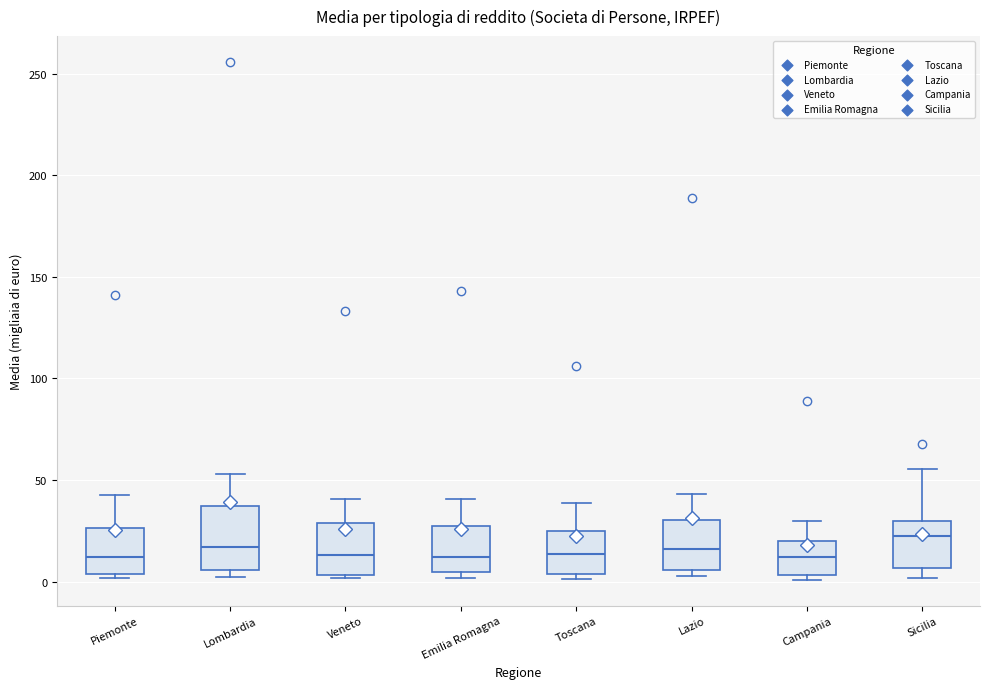

Where is the upper edge of the box for Toscana on the y-axis? The values are not printed on the chart, so give them approximately, as read against the axis.

25